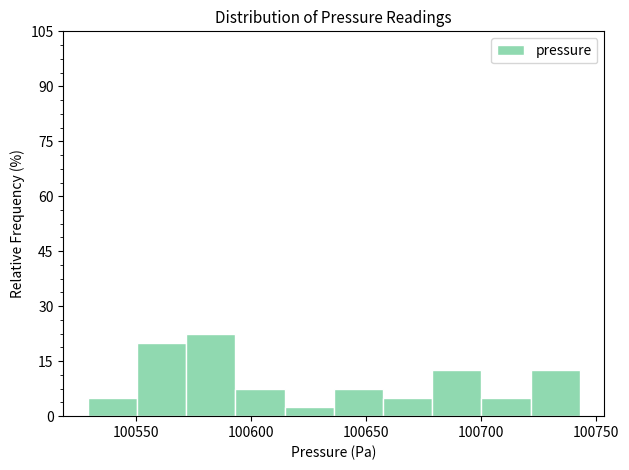

Reading left to right, transcribe this chart: for each bar, give the range it covers on the x-axis and its height. Neither the bar edges nor the heights are printed on the chart, so give them approximately, as read against the axes.

100530 to 100550: 6
100550 to 100570: 20
100570 to 100595: 22
100595 to 100615: 8
100615 to 100635: 2
100635 to 100655: 8
100655 to 100680: 6
100680 to 100700: 12
100700 to 100720: 6
100720 to 100745: 12